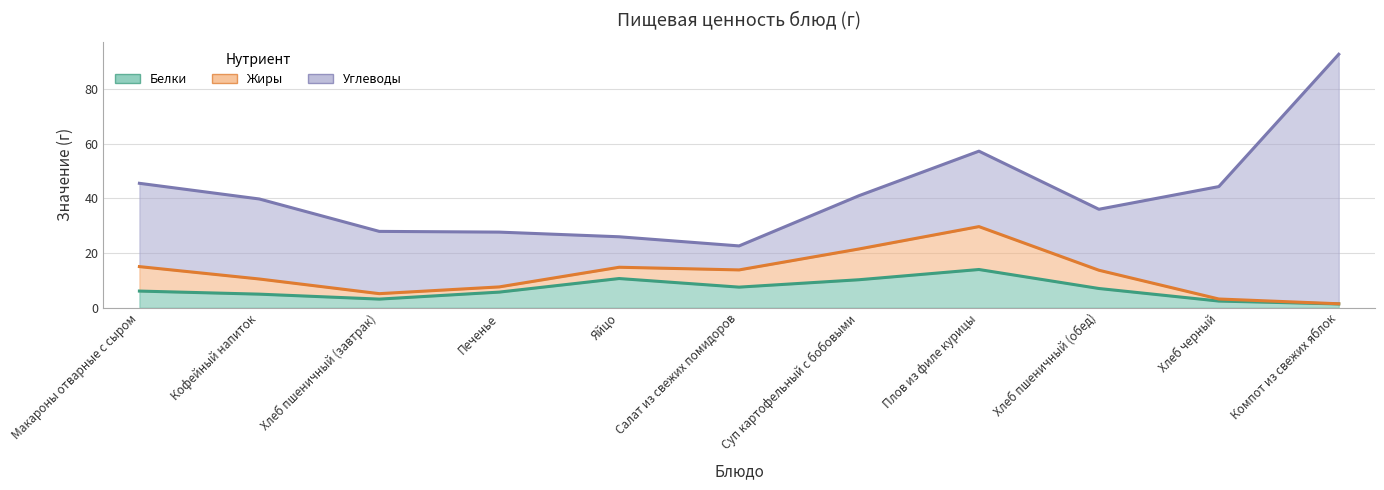

Where is the first local maximum for Жиры?

Плов из филе курицы